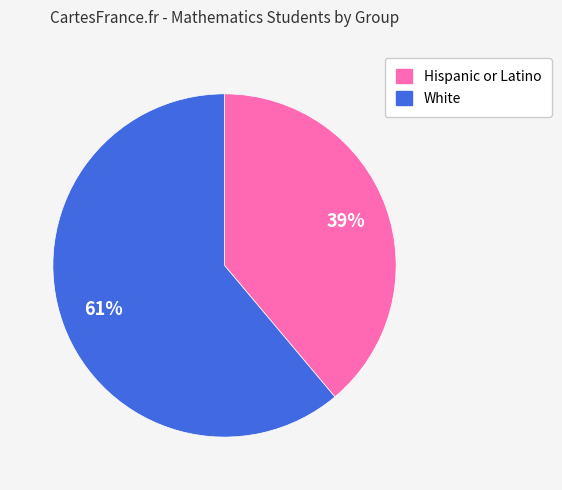

To the nearest percent, what is the average slice percentage?

50%